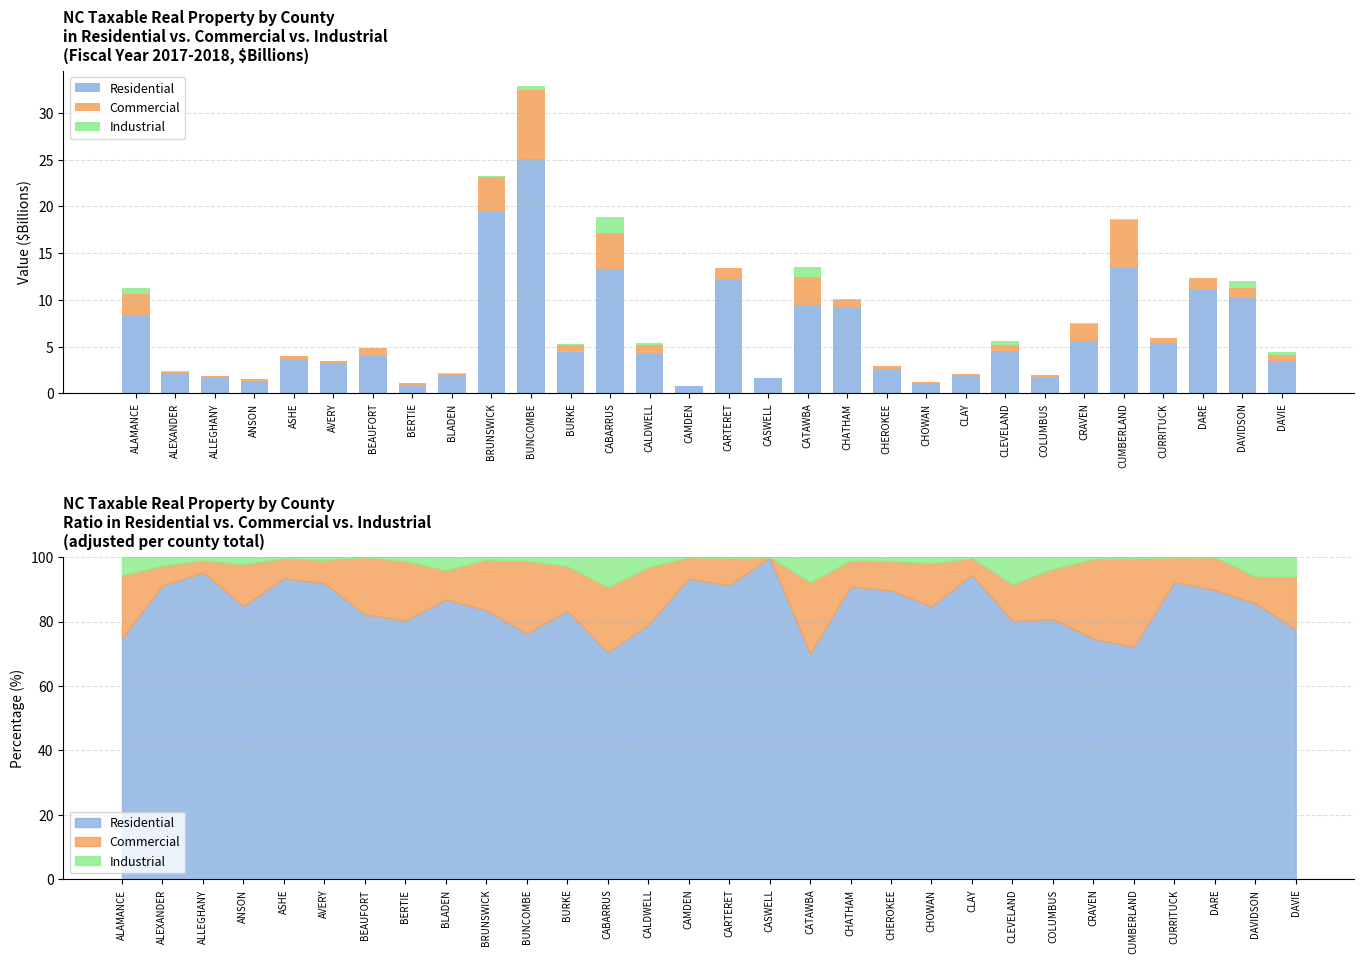

At how many categories does at least one series exceed 20?

1